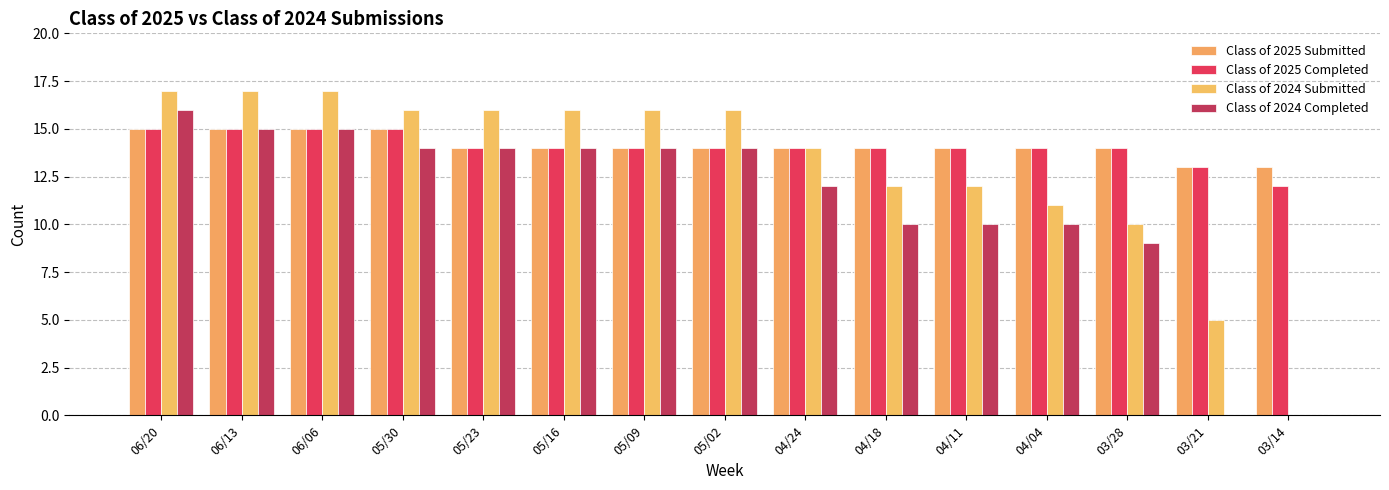

How many positive values does the Class of 2024 Submitted series have?

14